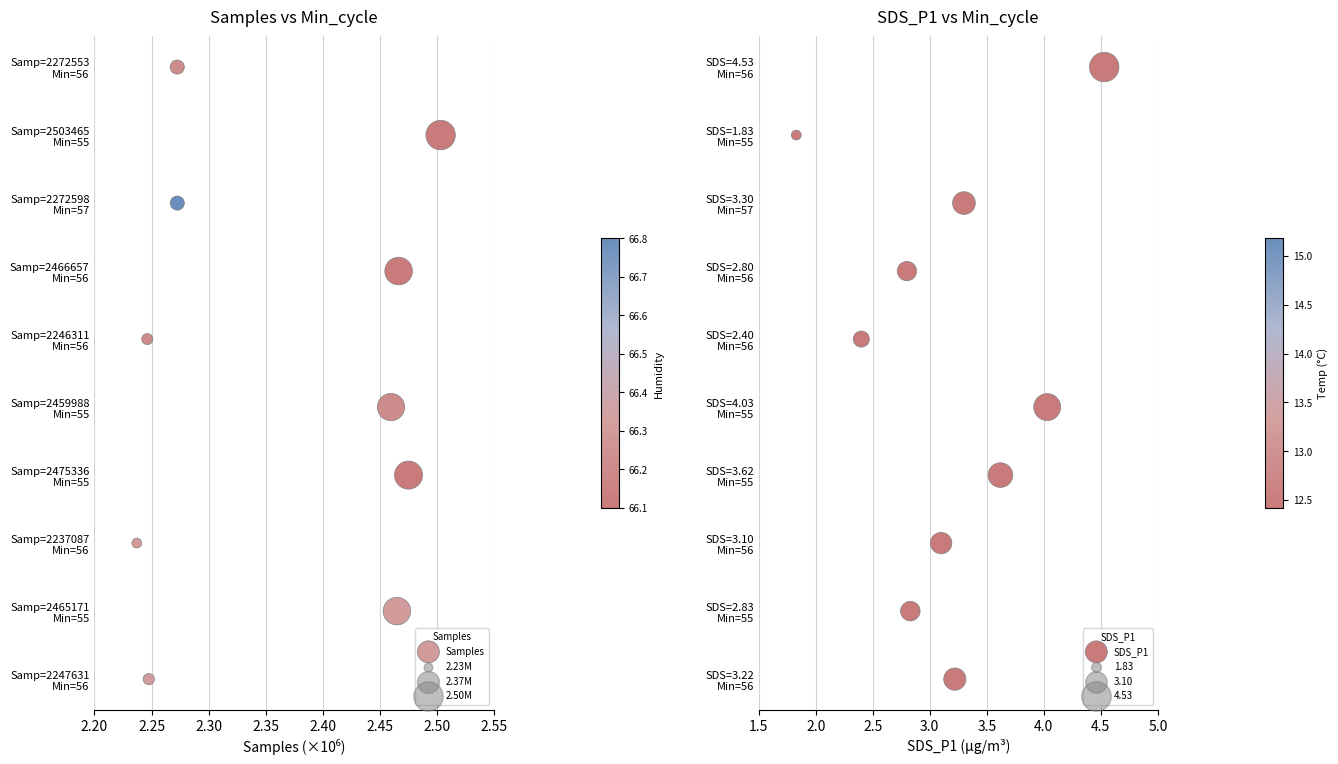

Which series has the widest spread of Y values?

Samples